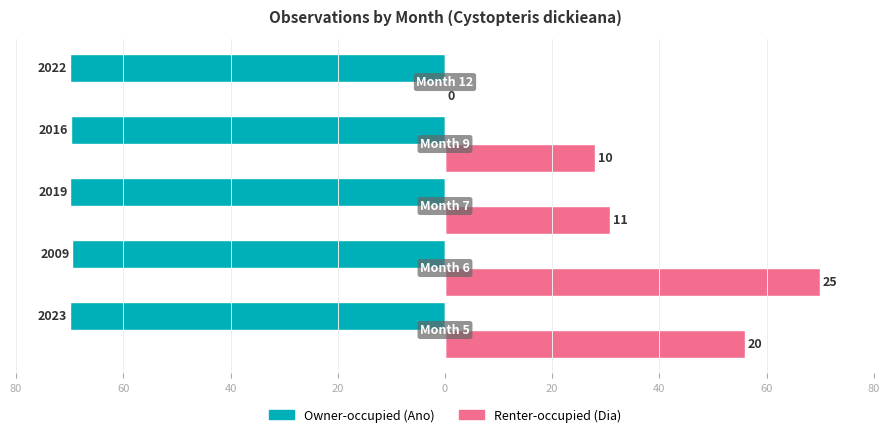

List the series in order of their overall mean, highest first.

Renter-occupied (Dia), Owner-occupied (Ano)